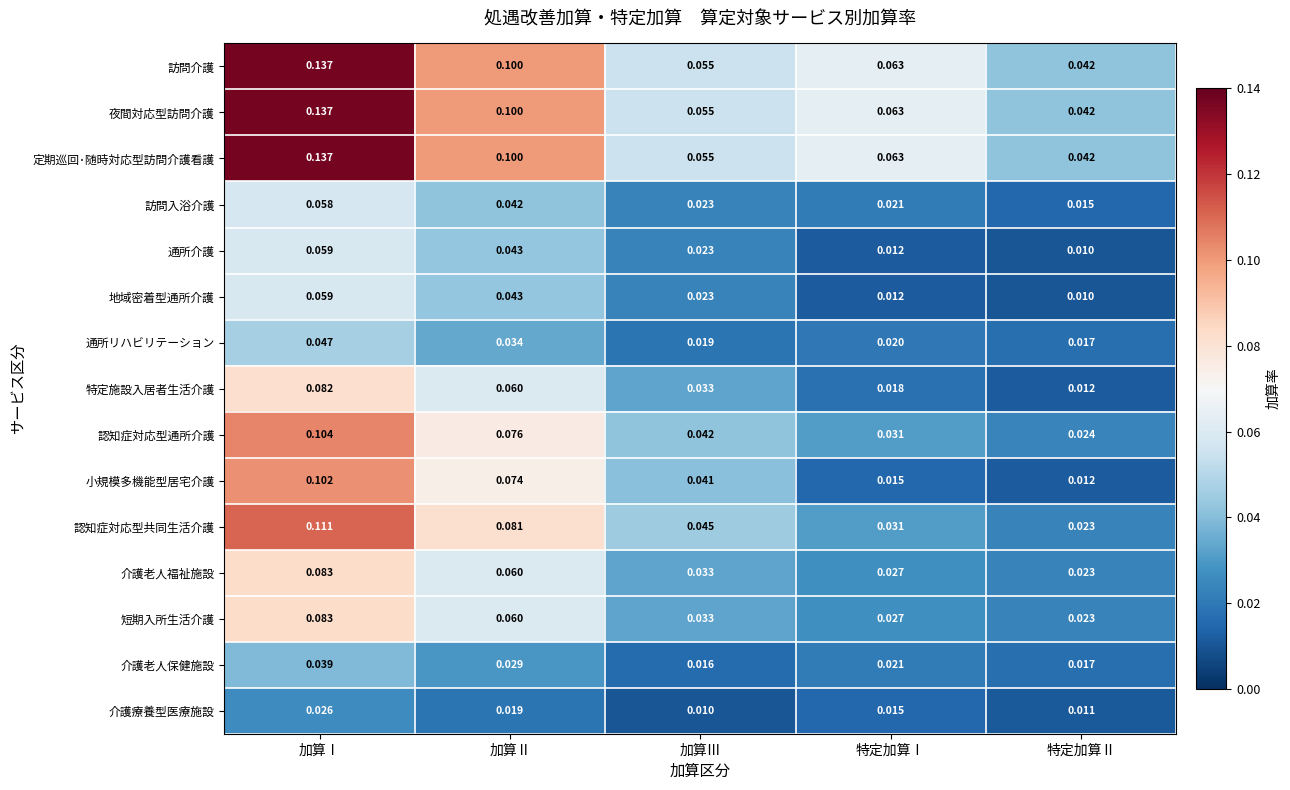

What is the difference between the highest and lowest values at 特定加算Ⅰ?

0.1